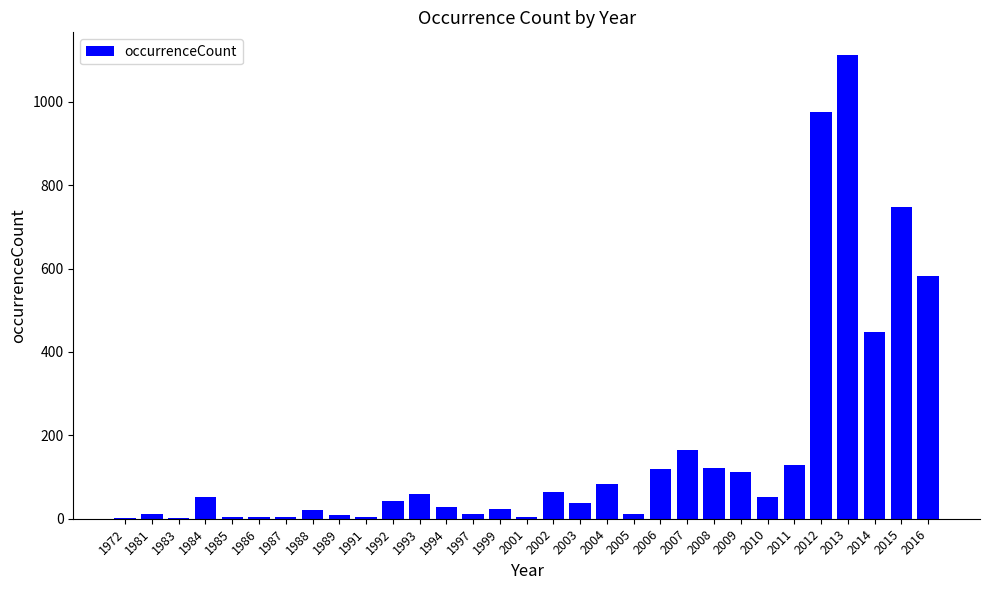

Where is the data nearest to the value 556?

2016